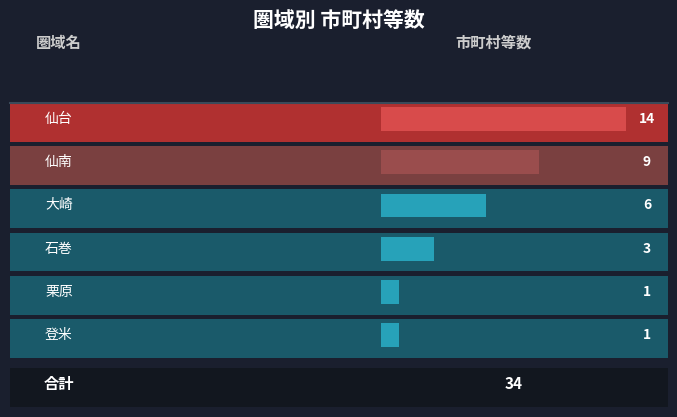

The value at 大崎 is 2. True or false?

False